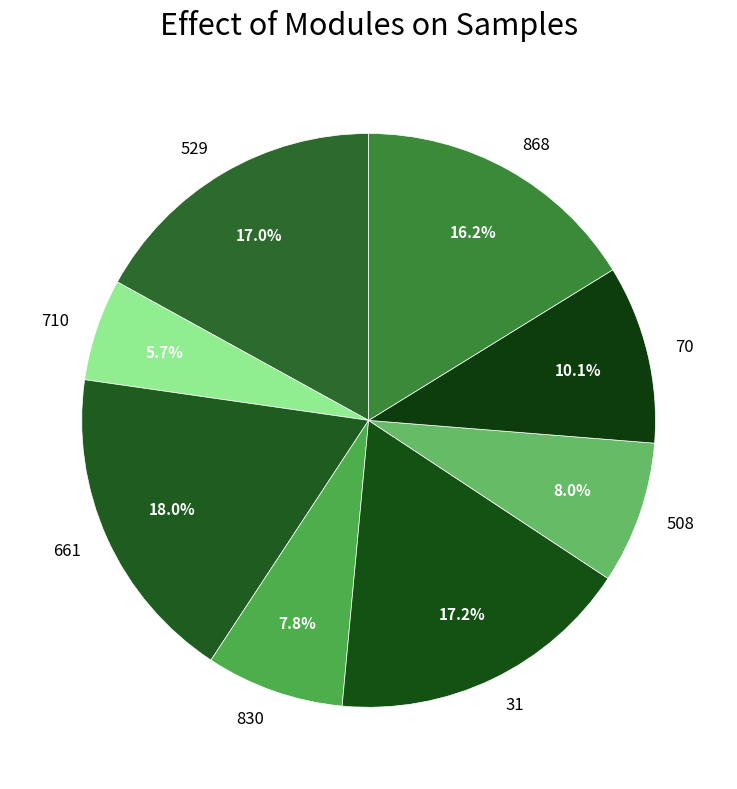

To the nearest percent, what is the combined percentage of 70 and 529?

27%